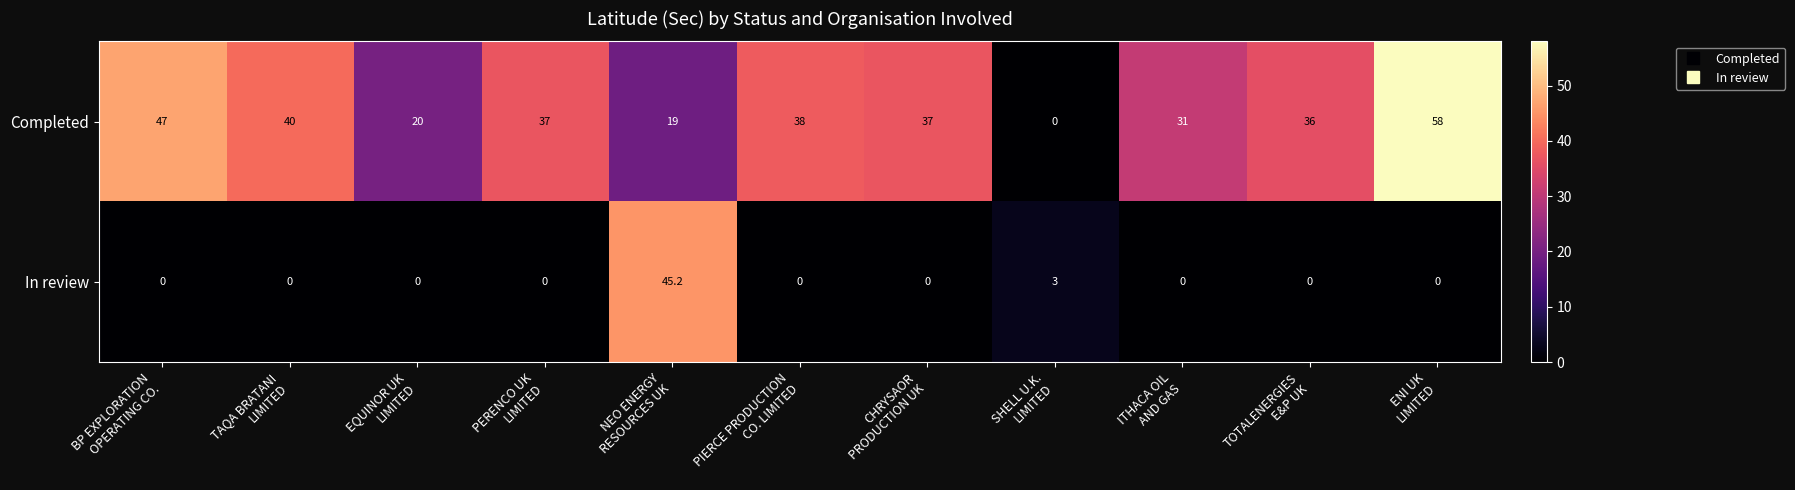

What is the greatest value displayed?

58.0